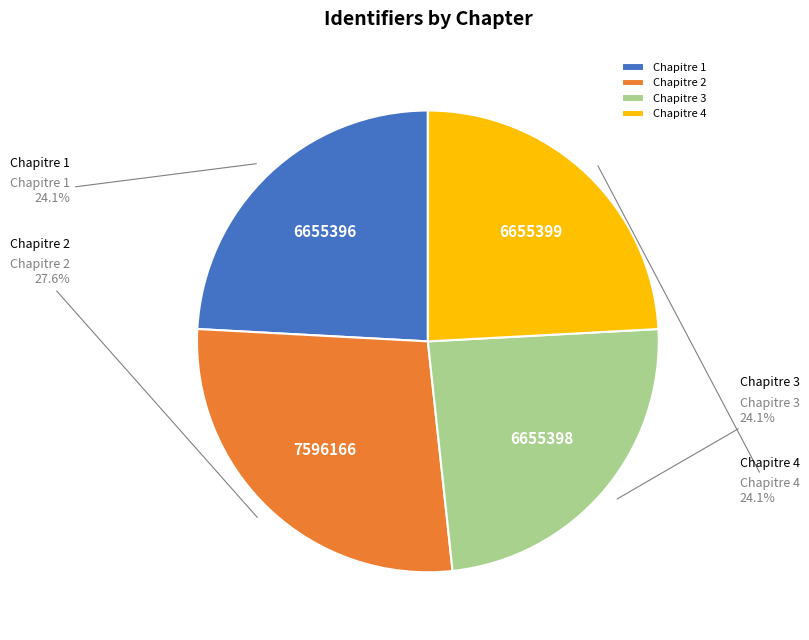

Does Chapitre 2 represent more than half of the total?

No